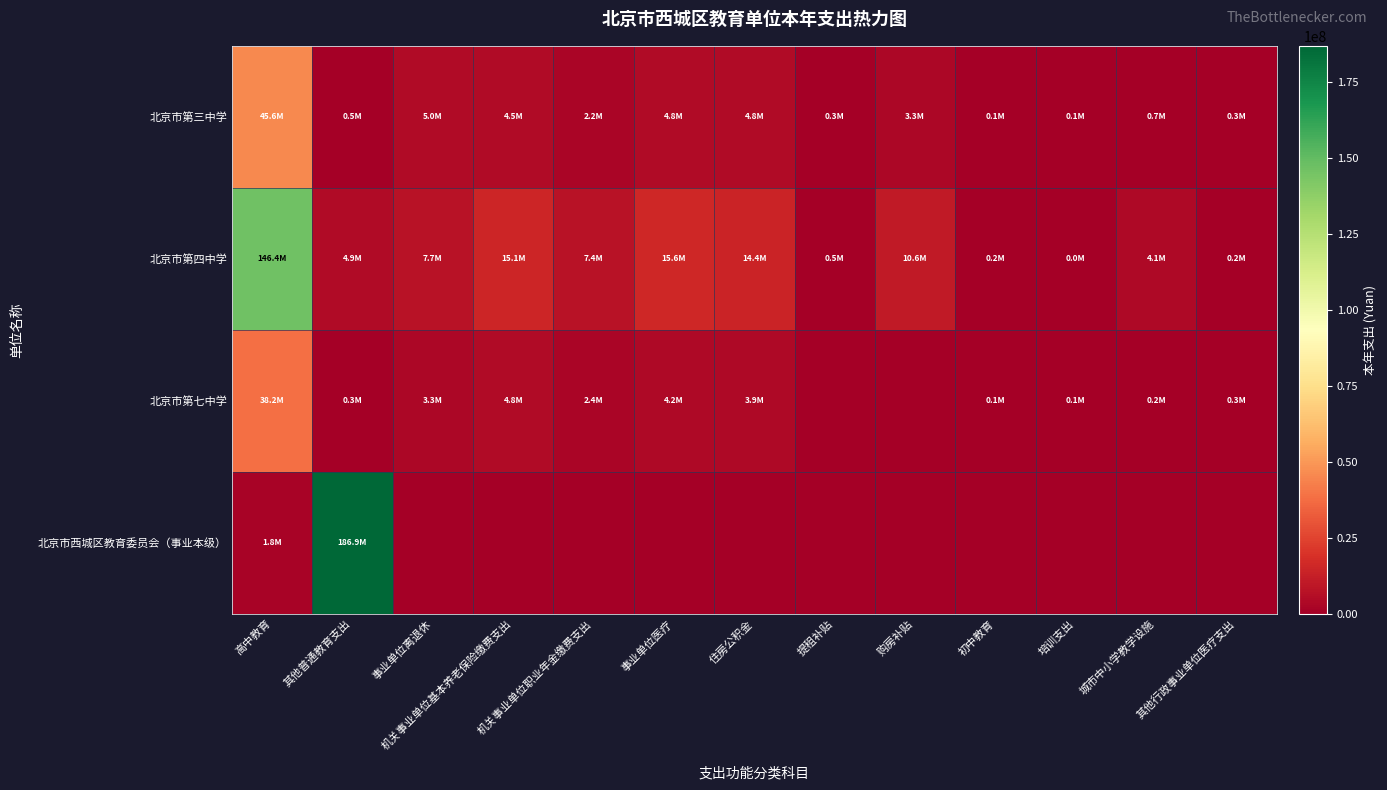

How many distinct data groups are displayed?

4